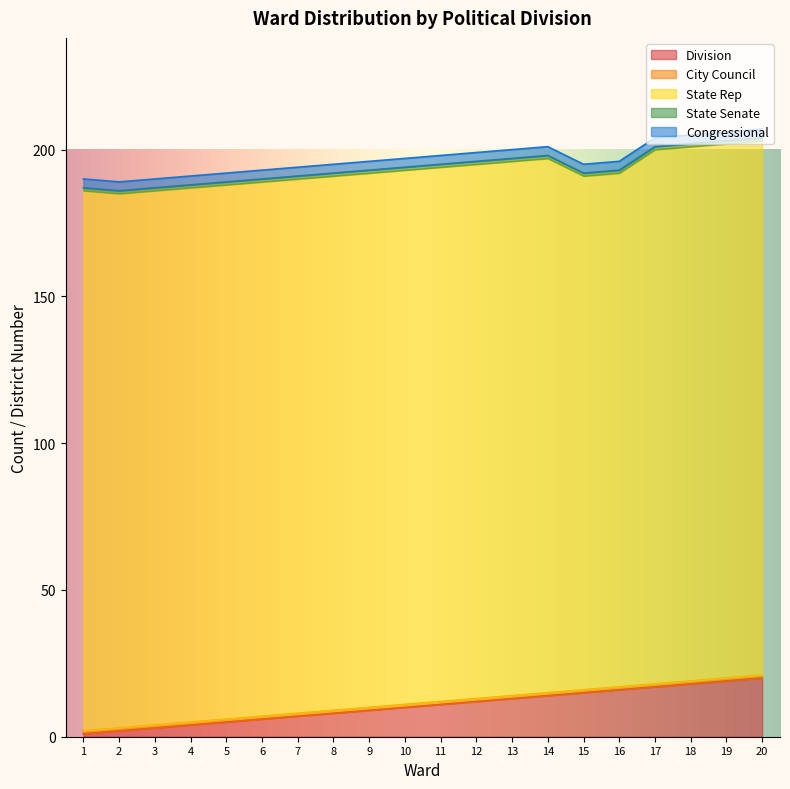

What is the difference between the maximum and minimum values in the State Rep series?

9